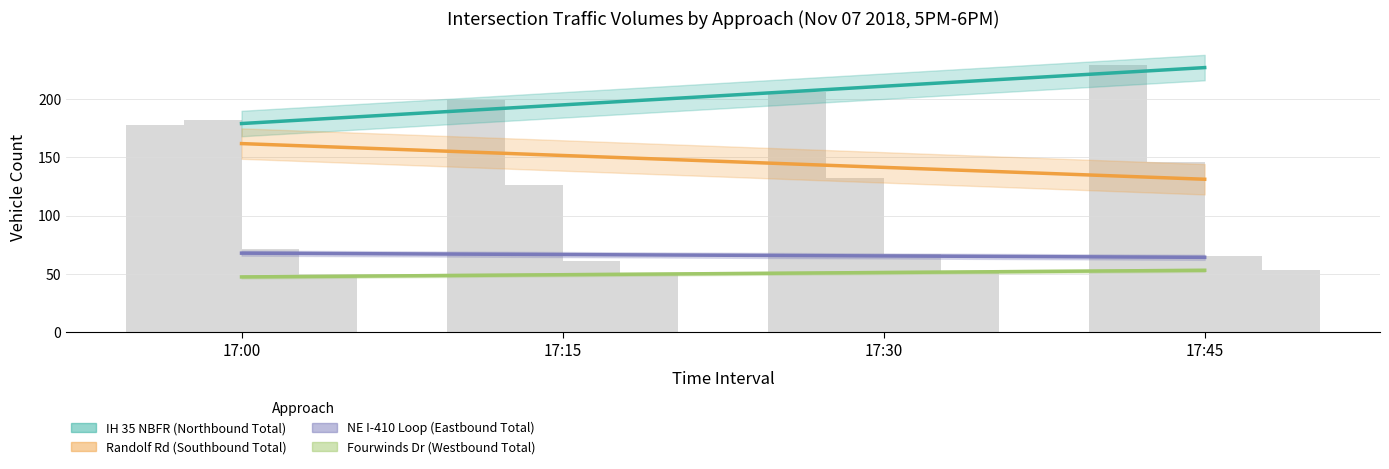

What is the difference between the Fourwinds Dr (Westbound Total) values at 17:15 and 17:45?

3